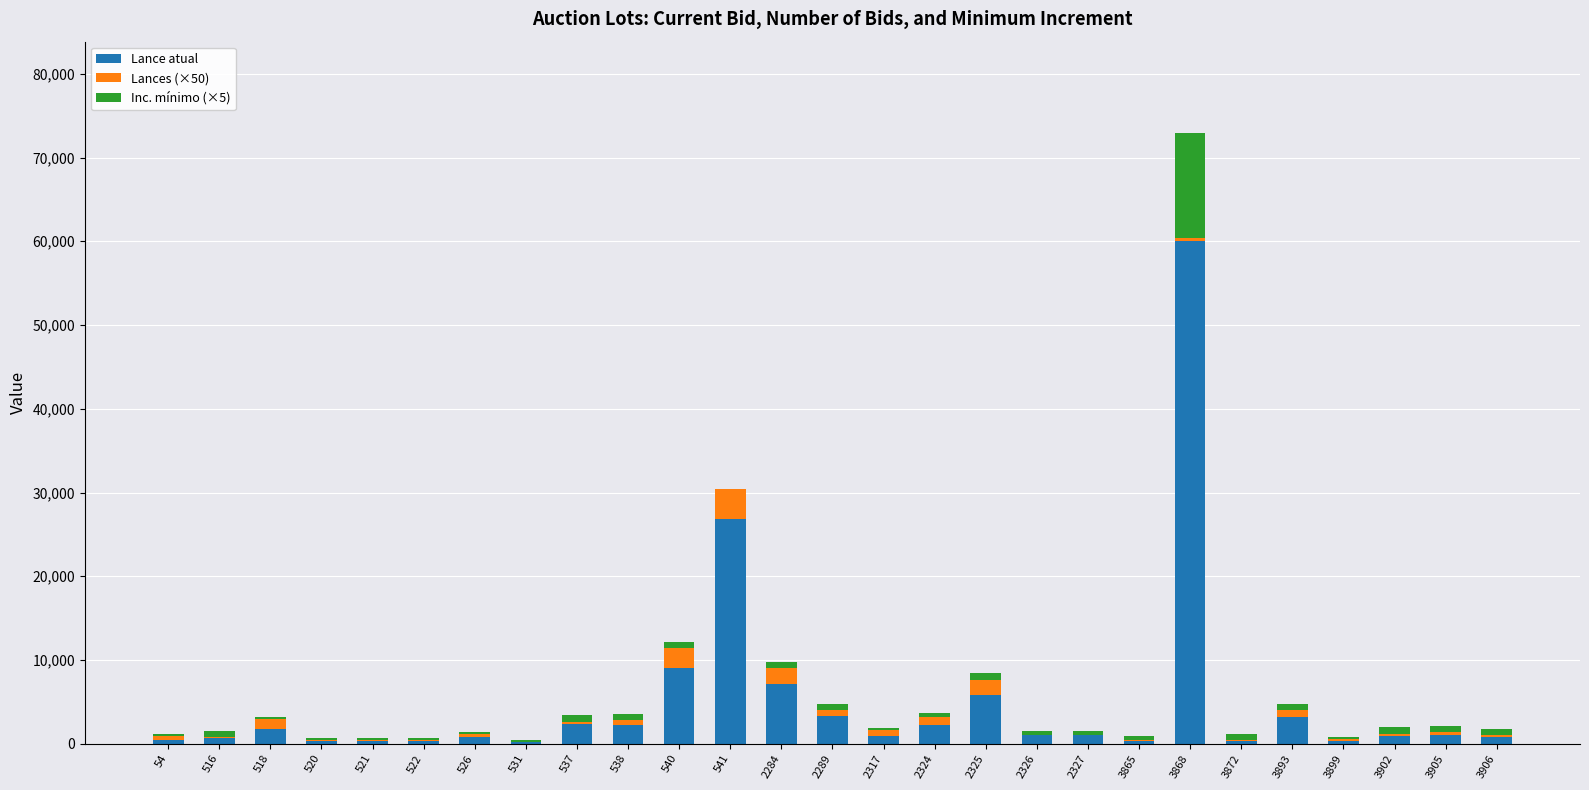

What is the highest value of the Lance atual series?

60000